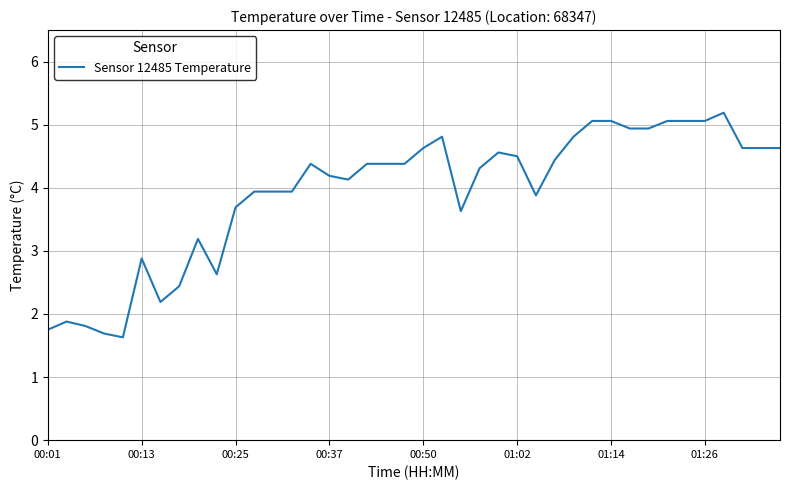

What is the maximum value shown in the chart?

5.2